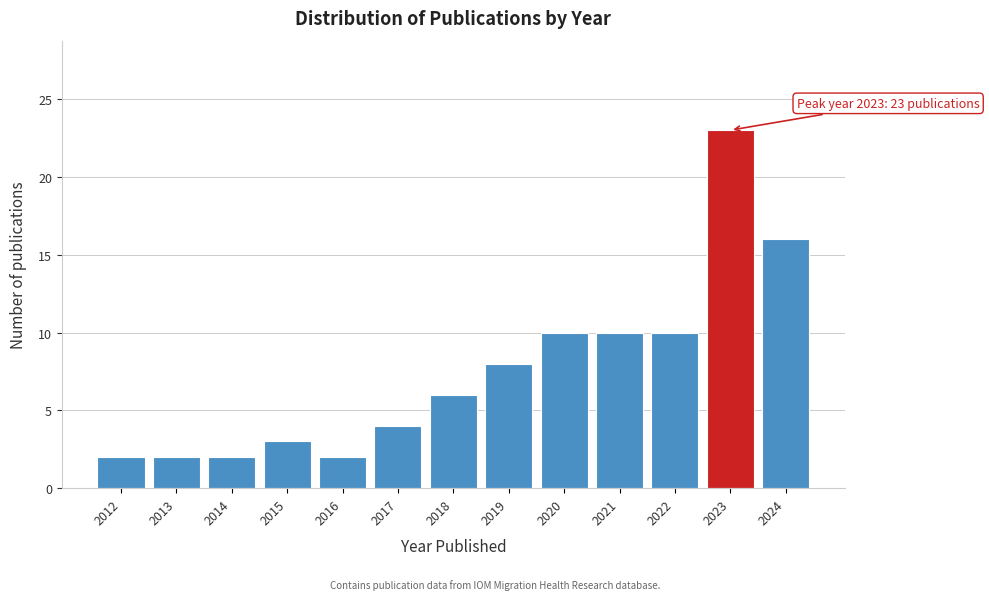

Reading left to right, what are all the values shown in this chart?

2	2	2	3	2	4	6	8	10	10	10	23	16